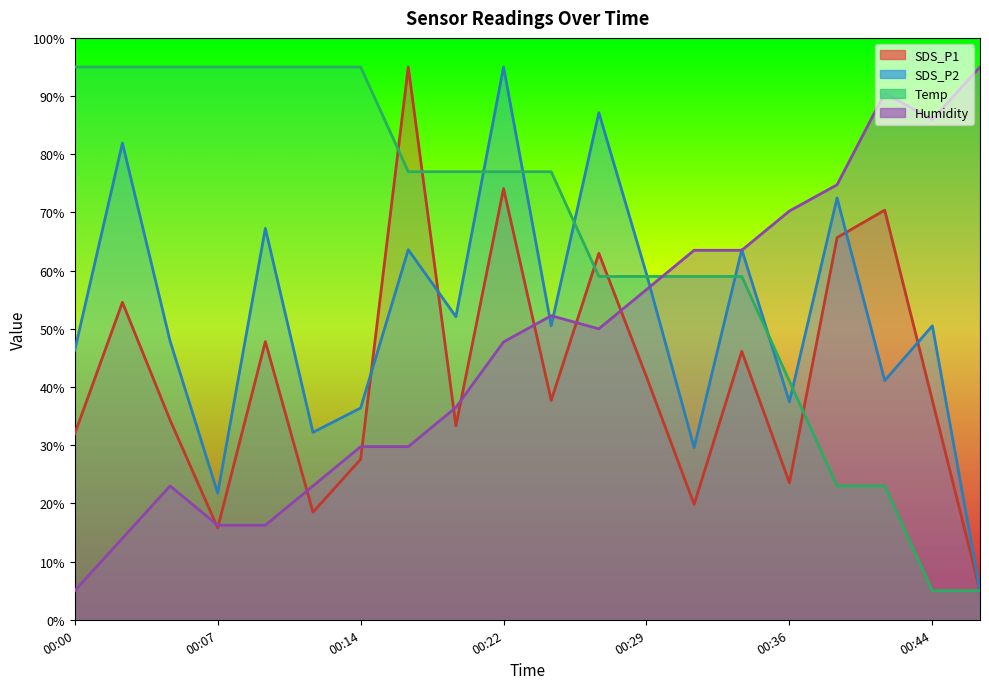

Is it true that SDS_P1 equals 54.6 at 00:02?

True